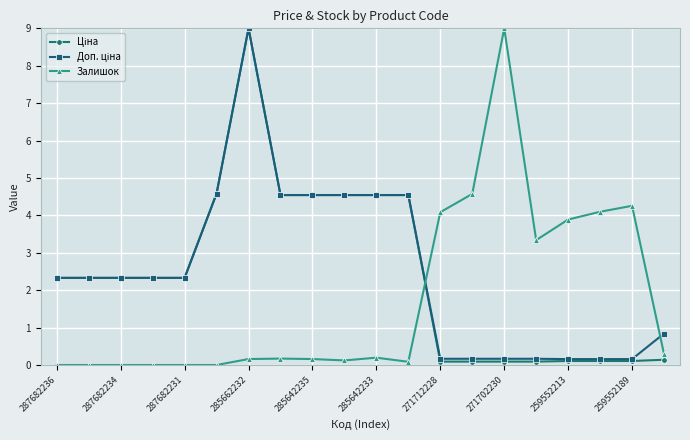

True or false: Залишок has more than 0 points higher than both neighbors.

True